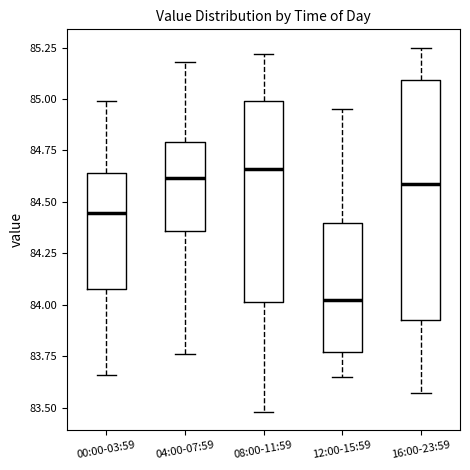

Reading left to right, transcribe this box plot: for each box, give where its median line is, the range the box spans, and where its two whiskers end, as read against the y-axis. The values are not printed on the chart, so give them approximately, as read against the axis.

00:00-03:59: median 84.45, box 84.10 to 84.65, whiskers 83.65 to 85.00
04:00-07:59: median 84.60, box 84.35 to 84.80, whiskers 83.75 to 85.20
08:00-11:59: median 84.65, box 84.00 to 85.00, whiskers 83.50 to 85.20
12:00-15:59: median 84.05, box 83.75 to 84.40, whiskers 83.65 to 84.95
16:00-23:59: median 84.60, box 83.95 to 85.10, whiskers 83.55 to 85.25